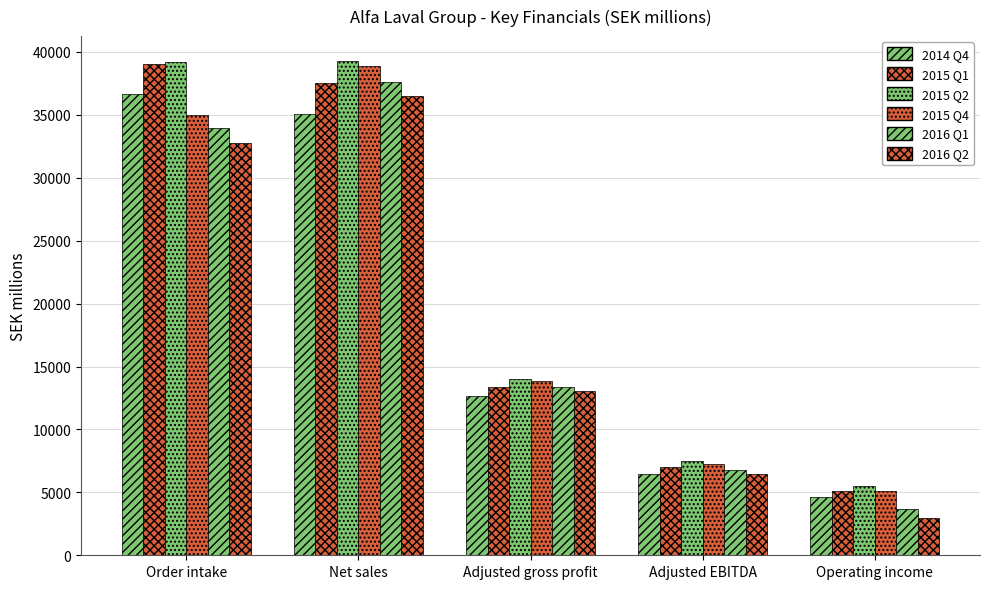

At how many categories does at least one series exceed 25181?

2